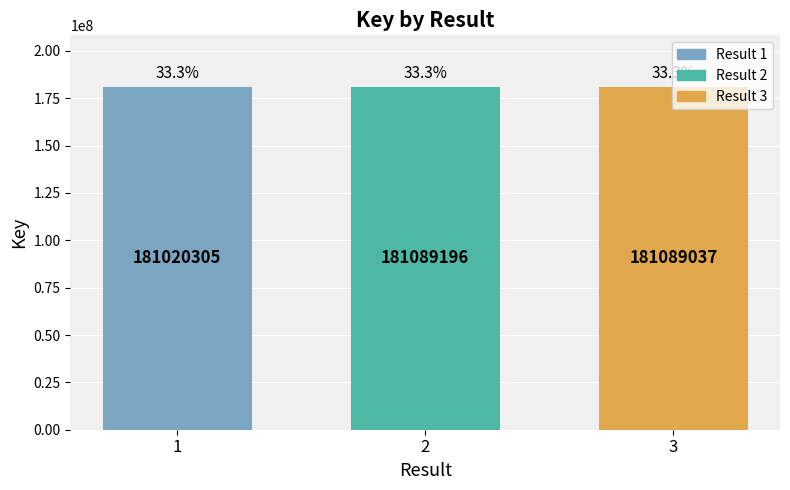

What is the difference between the values at 1 and 2?

68891